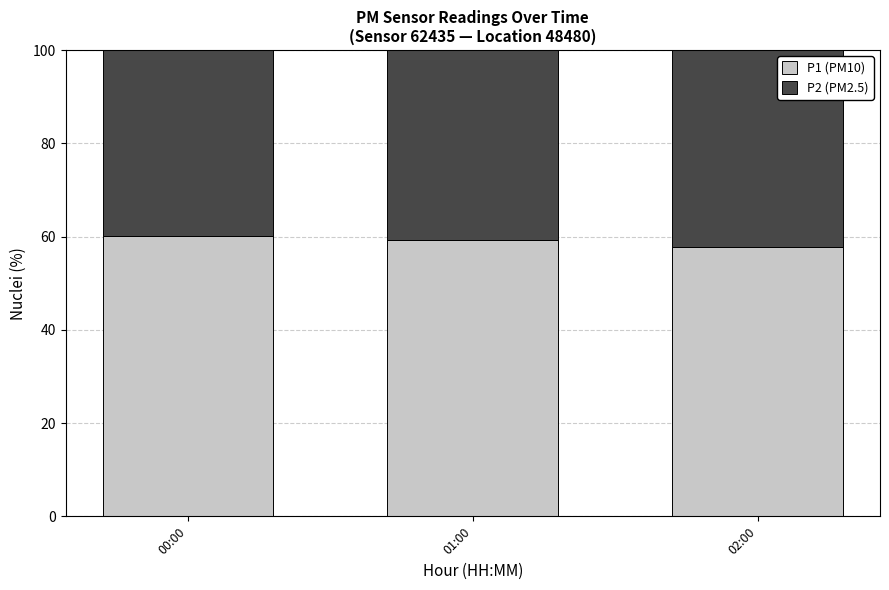

True or false: P1 (PM10) has a value of 60.2 at 00:00.

True